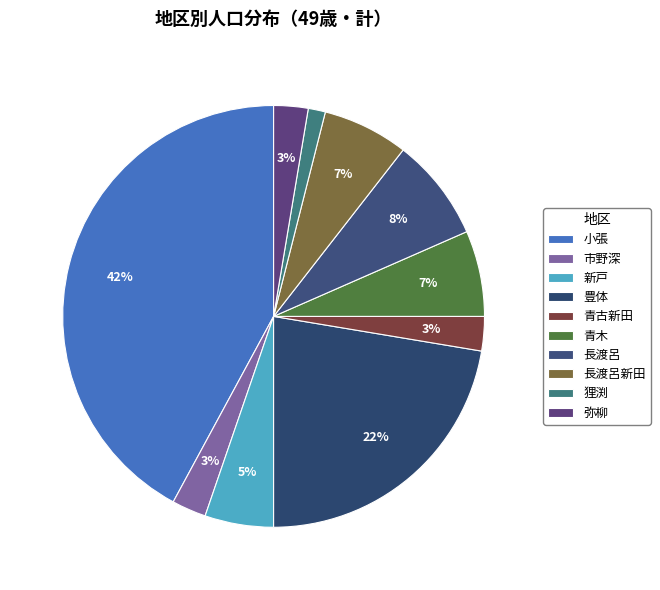

Is there a majority slice in this chart?

No